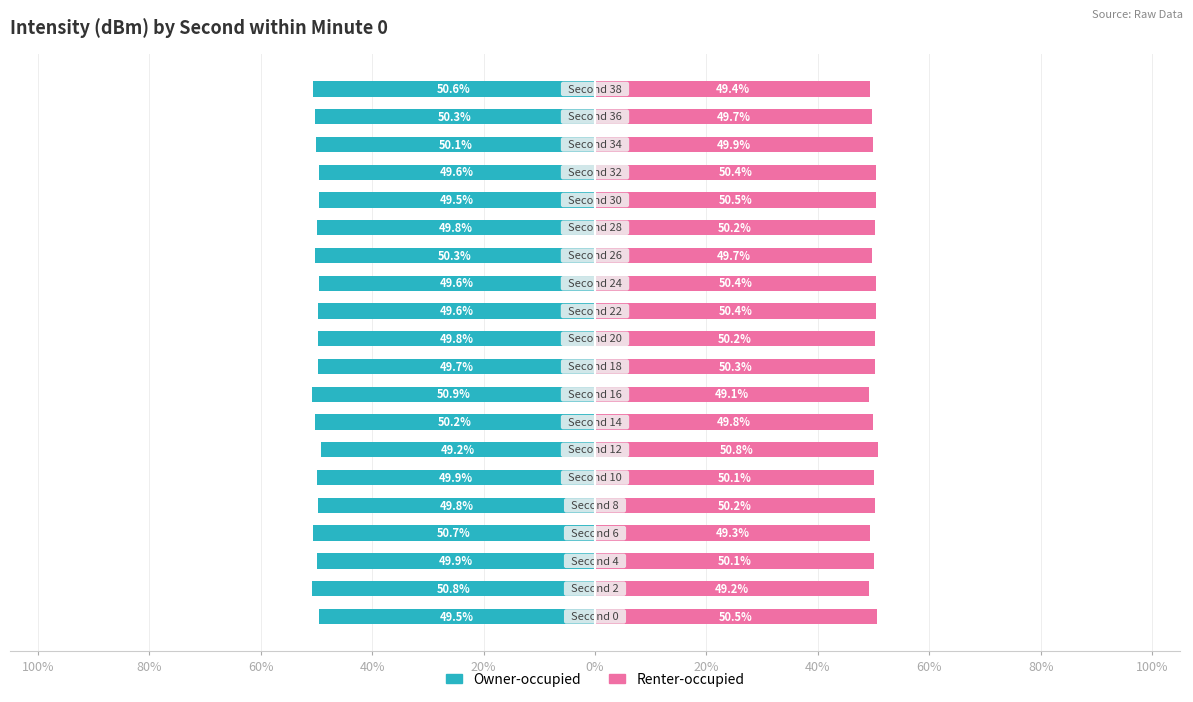

Reading right to left, extract all data points from this chart.

Owner-occupied: -50.6	-50.3	-50.1	-49.6	-49.5	-49.8	-50.3	-49.6	-49.6	-49.8	-49.7	-50.9	-50.2	-49.2	-49.9	-49.8	-50.7	-49.9	-50.8	-49.5
Renter-occupied: 49.4	49.7	49.9	50.4	50.5	50.2	49.7	50.4	50.4	50.2	50.3	49.1	49.8	50.8	50.1	50.2	49.3	50.1	49.2	50.5